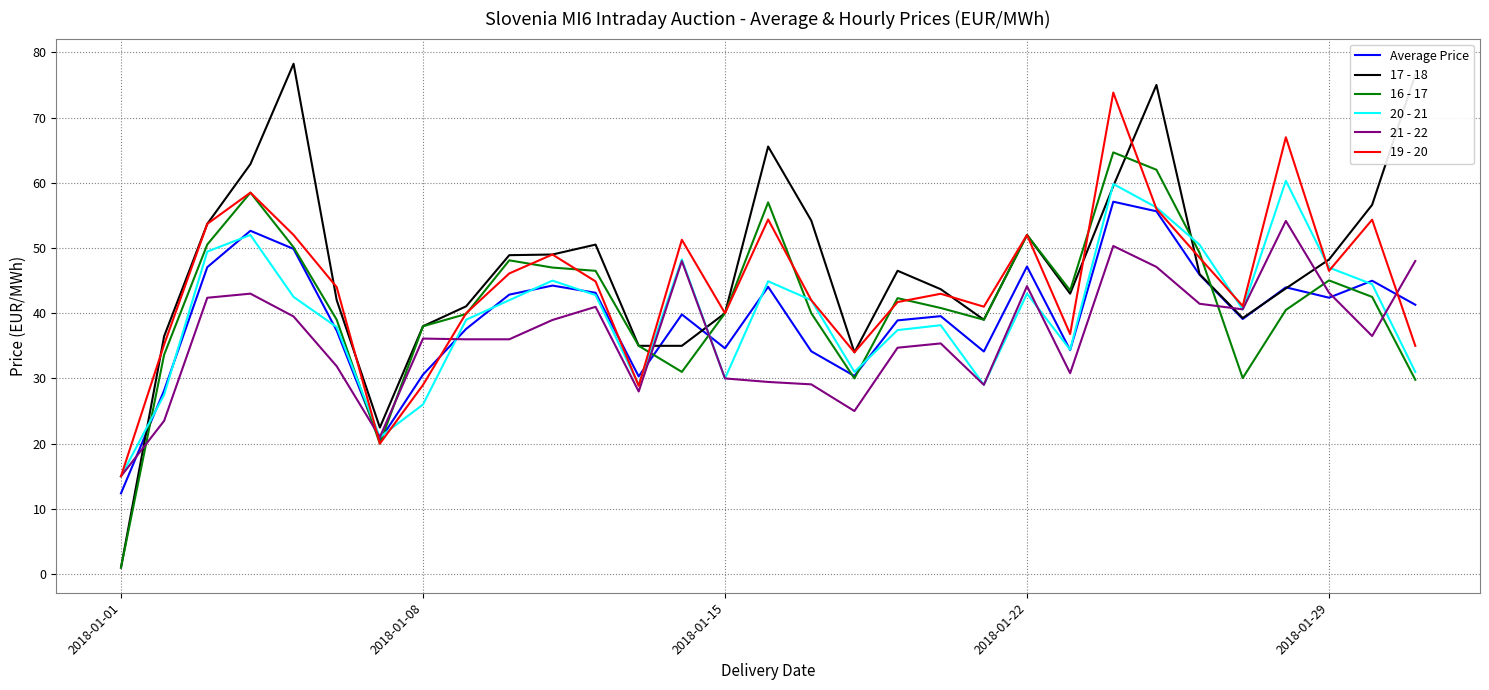

Which series has the largest range (max minus min)?

17 - 18